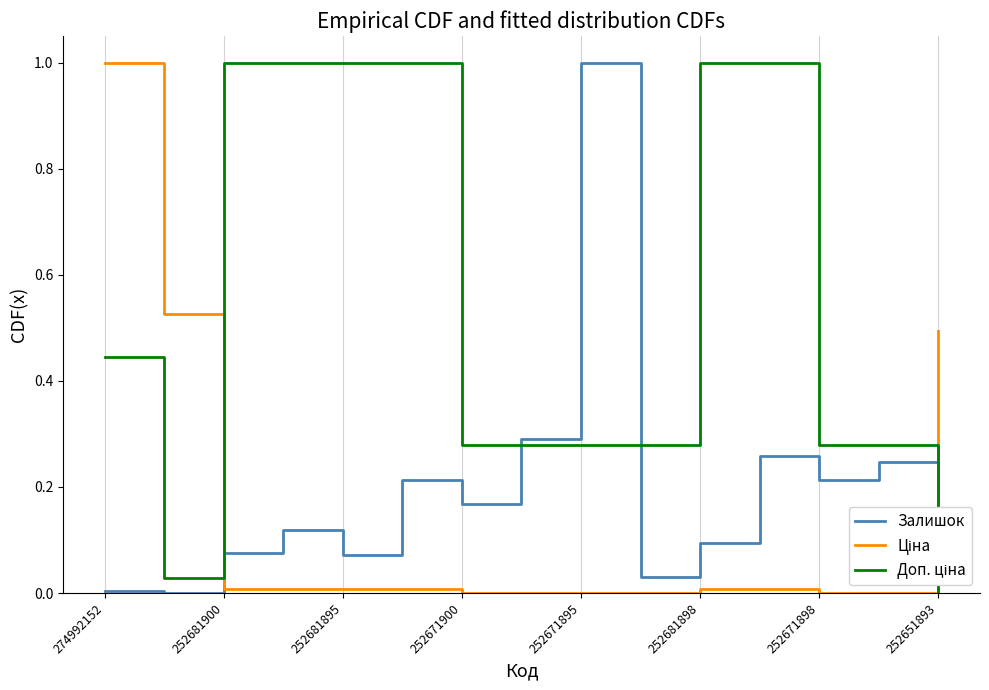

What is the maximum value shown in the chart?

1.0